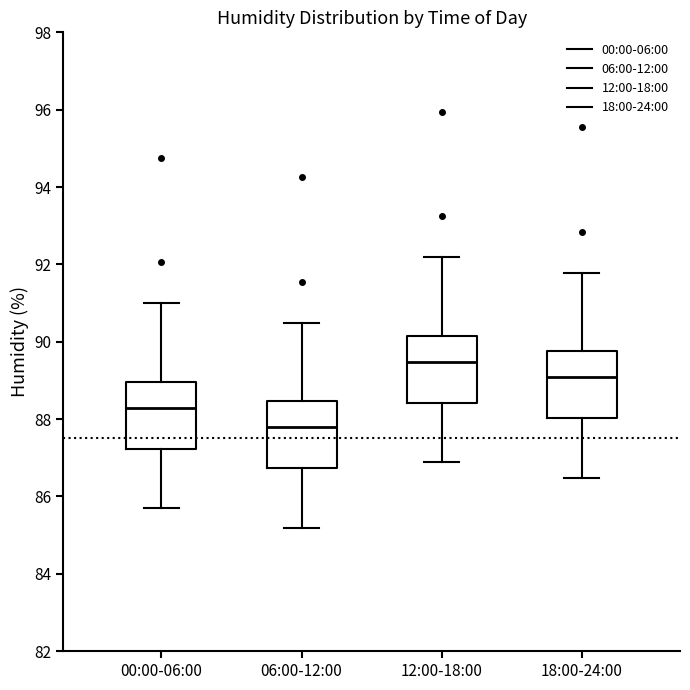

Reading left to right, read every box against the y-axis: the position of its median line, the range the box covers, and the ends of its whiskers. The values are not printed on the chart, so give them approximately, as read against the axis.

00:00-06:00: median 88.2, box 87.2 to 89.0, whiskers 85.6 to 91.0
06:00-12:00: median 87.8, box 86.8 to 88.4, whiskers 85.2 to 90.4
12:00-18:00: median 89.4, box 88.4 to 90.2, whiskers 86.8 to 92.2
18:00-24:00: median 89.0, box 88.0 to 89.8, whiskers 86.4 to 91.8